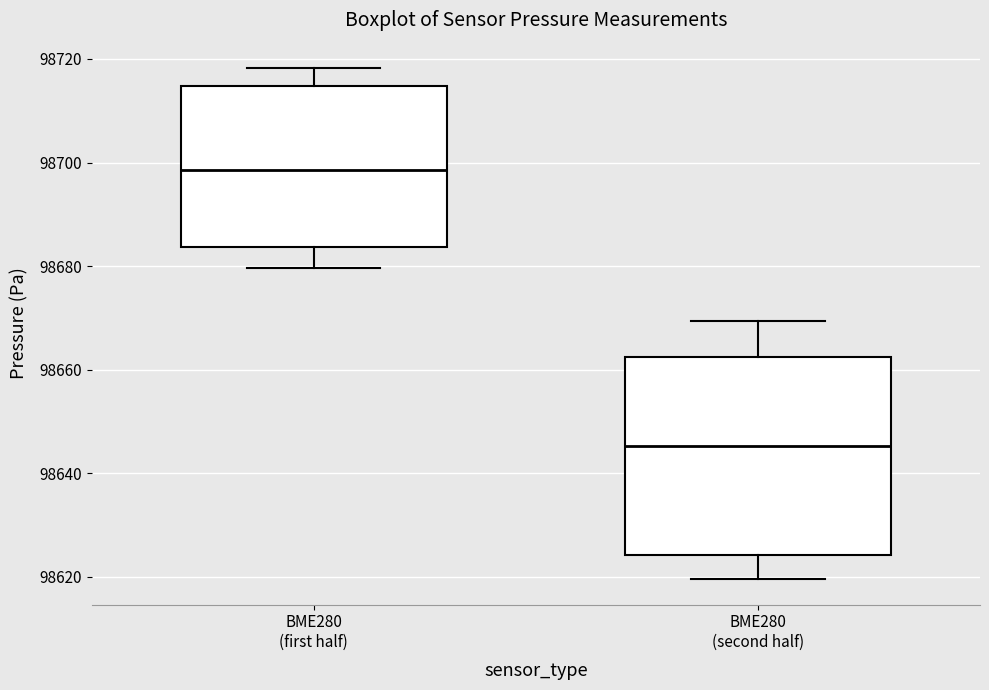

Where is the lower edge of the box for BME280 (second half) on the y-axis? The values are not printed on the chart, so give them approximately, as read against the axis.

98624